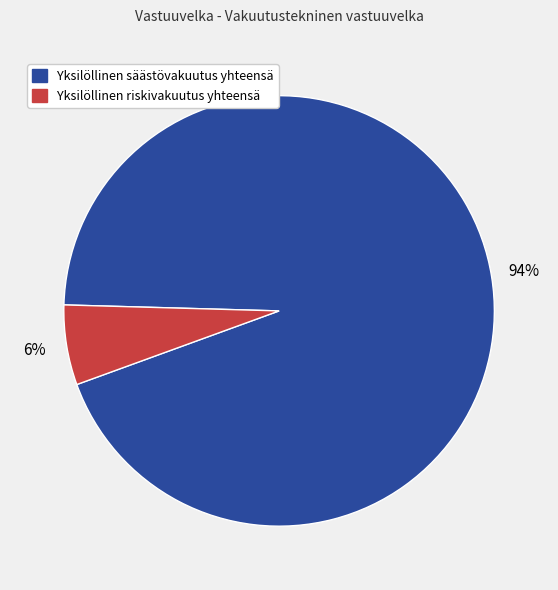

Does any single category account for the majority?

Yes